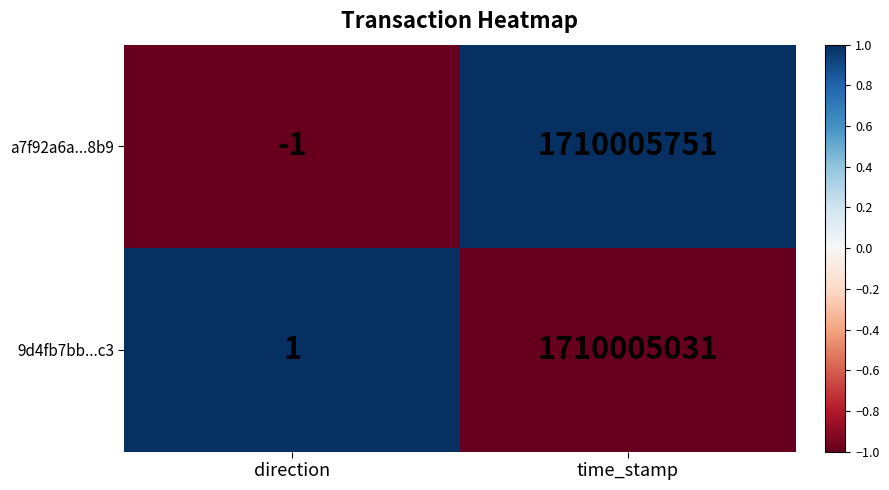

Where is a7f92a6a...8b9 nearest to the value 855002875?

direction